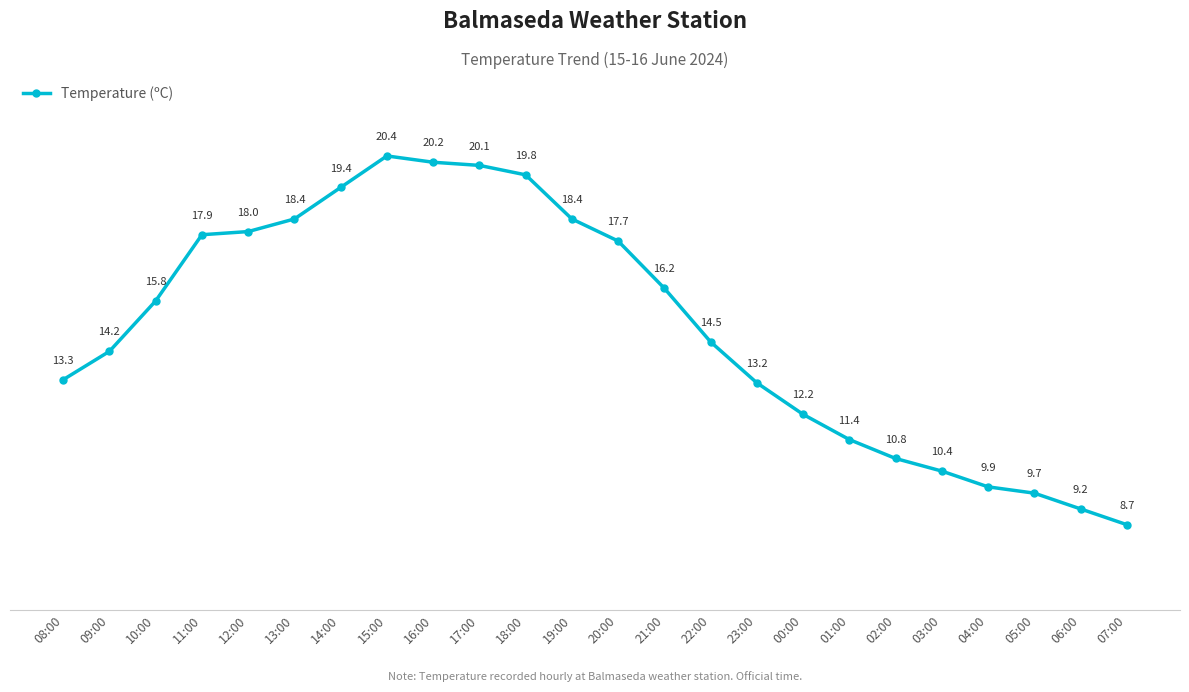

What is the smallest value displayed?

8.7